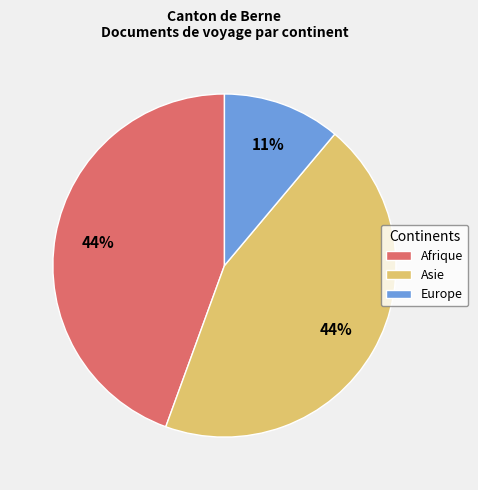

Count the number of slices in the pie.

3